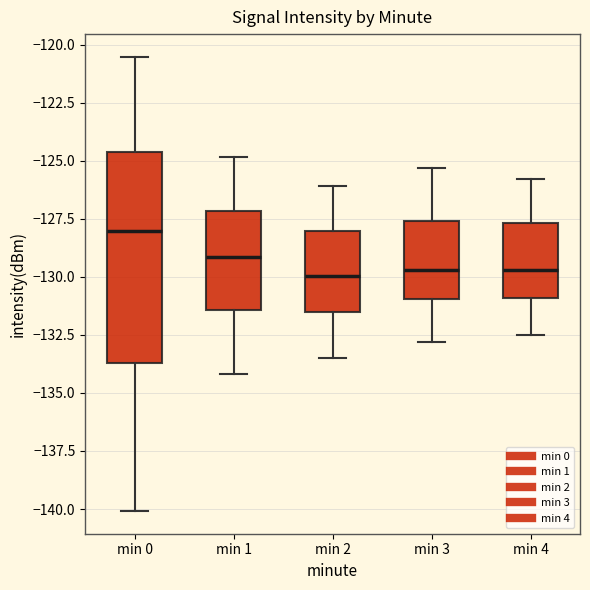

Where does the lower whisker of the box for min 3 end on the y-axis? The values are not printed on the chart, so give them approximately, as read against the axis.

-133.0